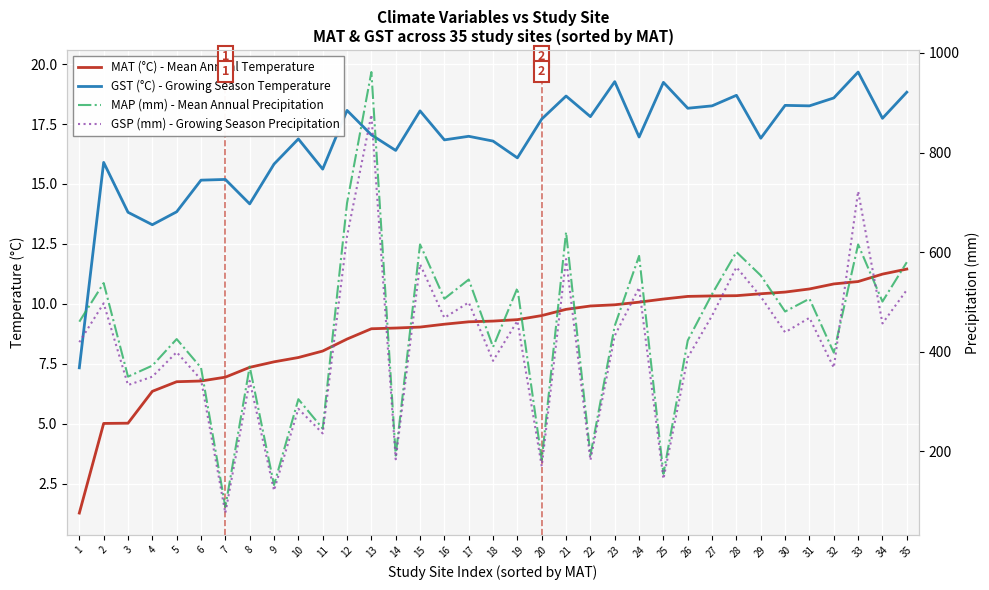

At which label is MAT (°C) - Mean Annual Temperature closest to 6?

4